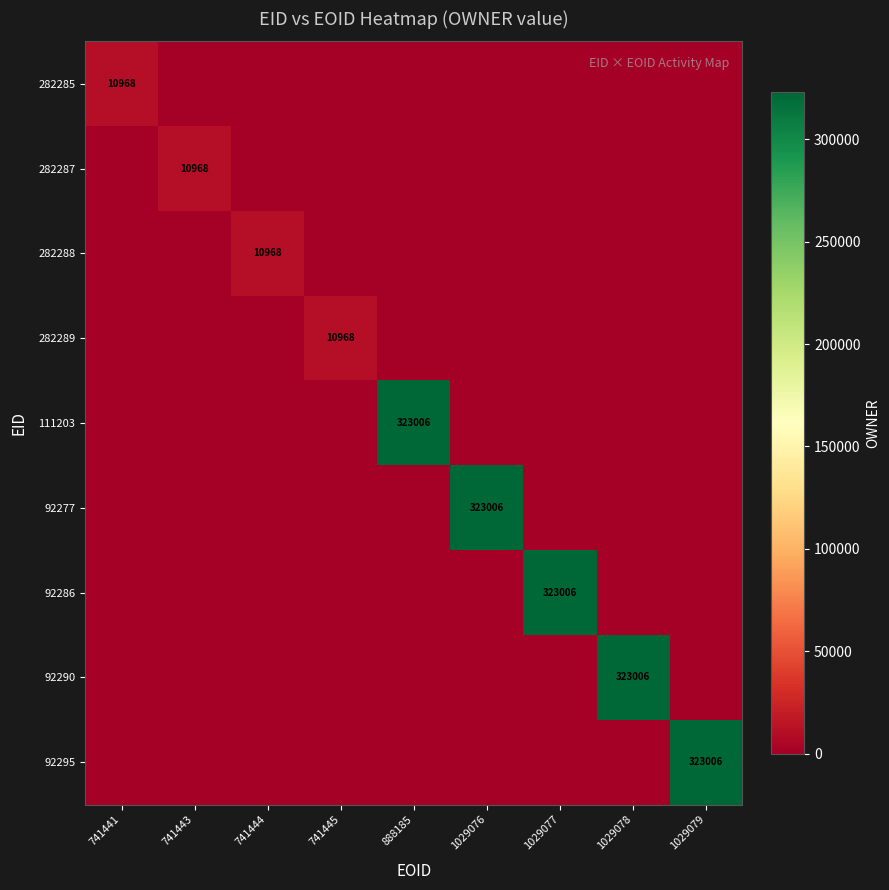

The value of 92295 at 1029079 is 121378. True or false?

False